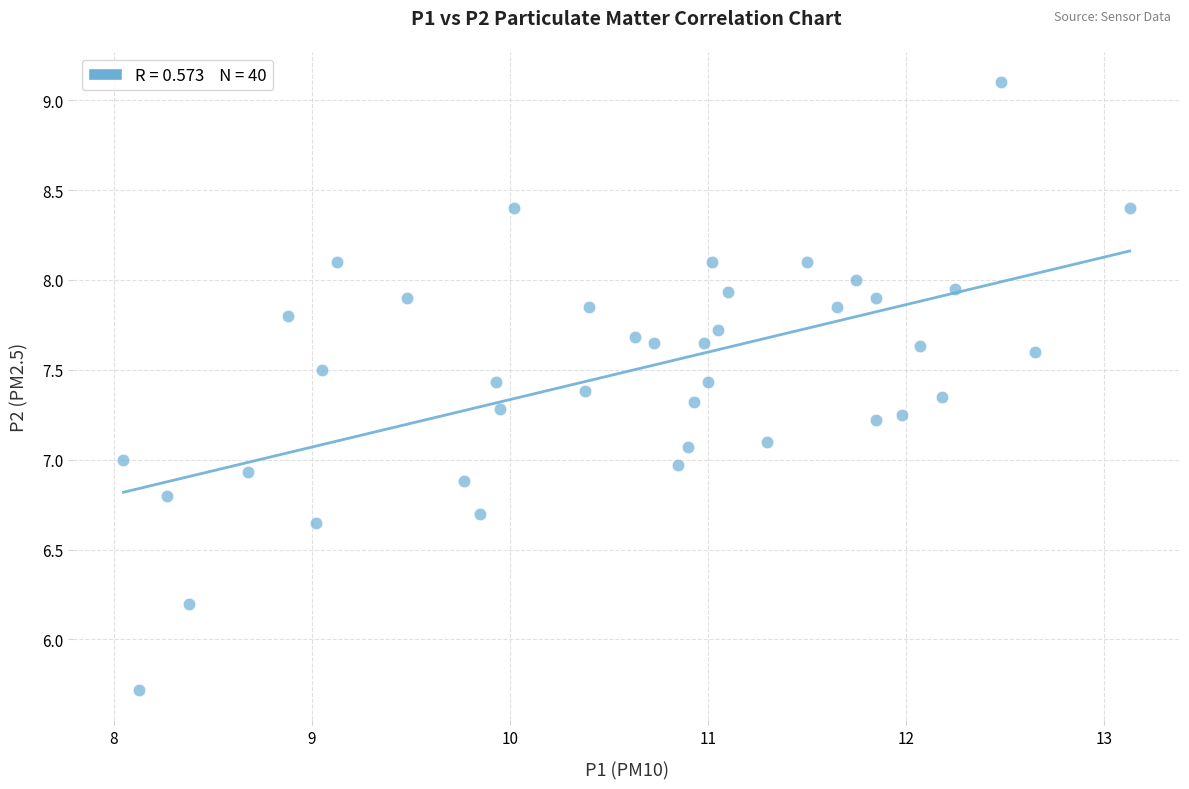

What is the range of Y values (max minus min)?

3.4